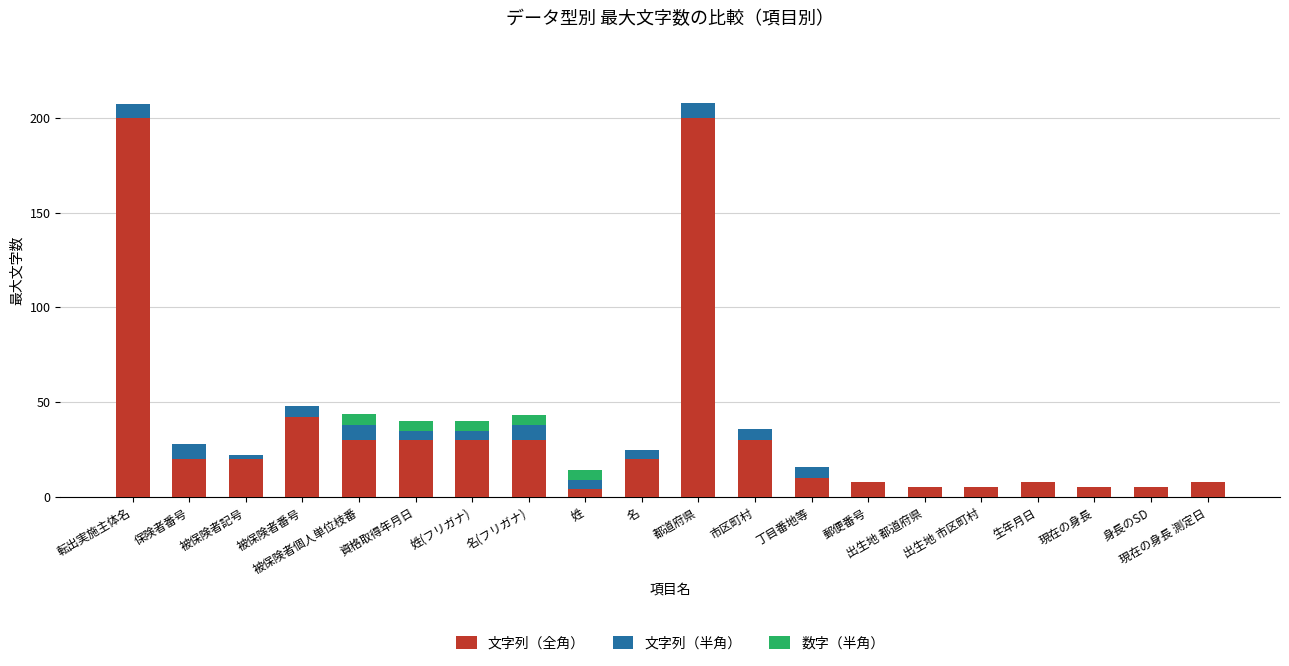

What is the total value across all series at 身長のSD?

5